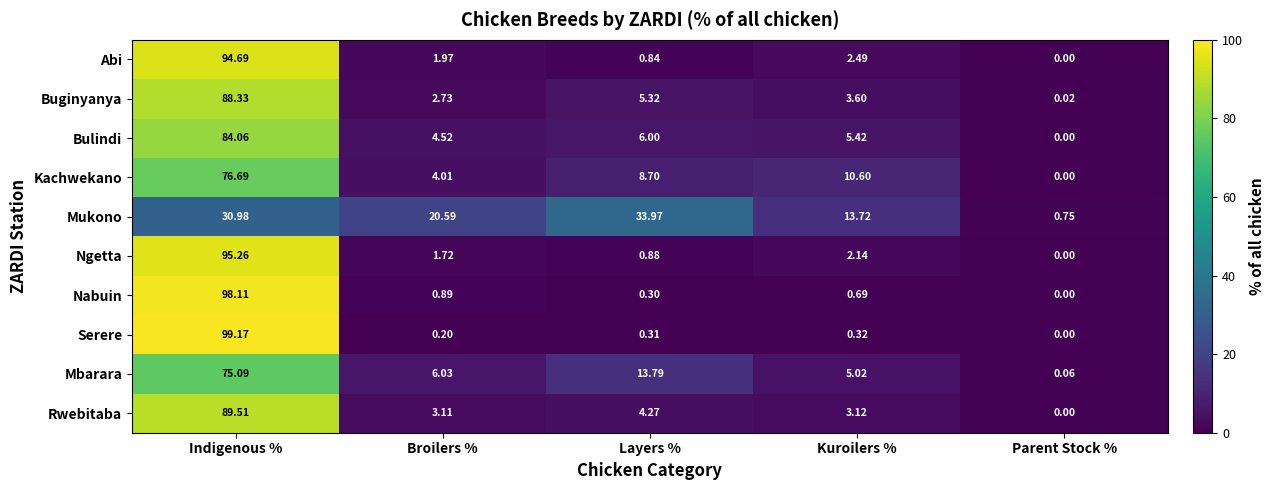

What is the greatest value displayed?

99.2